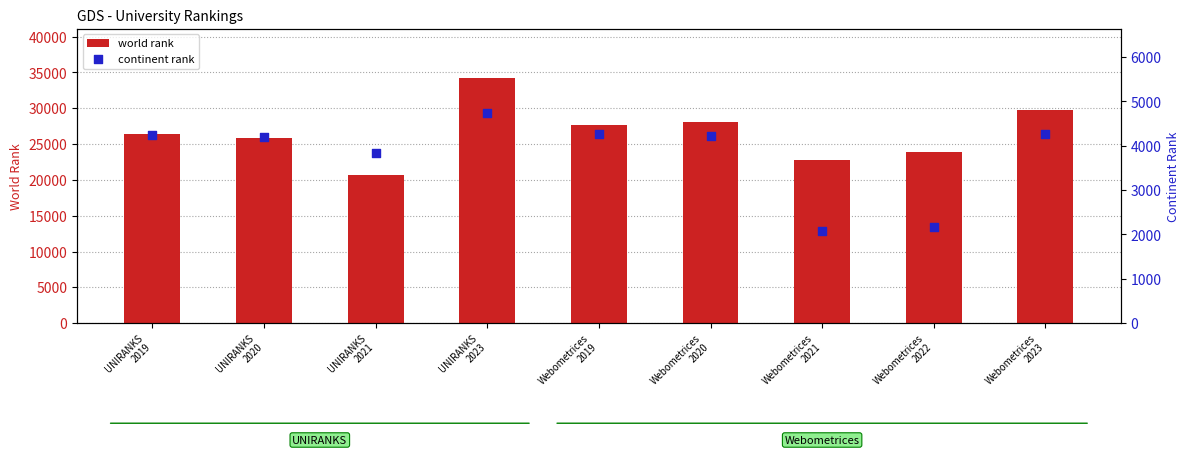

At which category is the sum across all series the highest?

UNIRANKS
2023